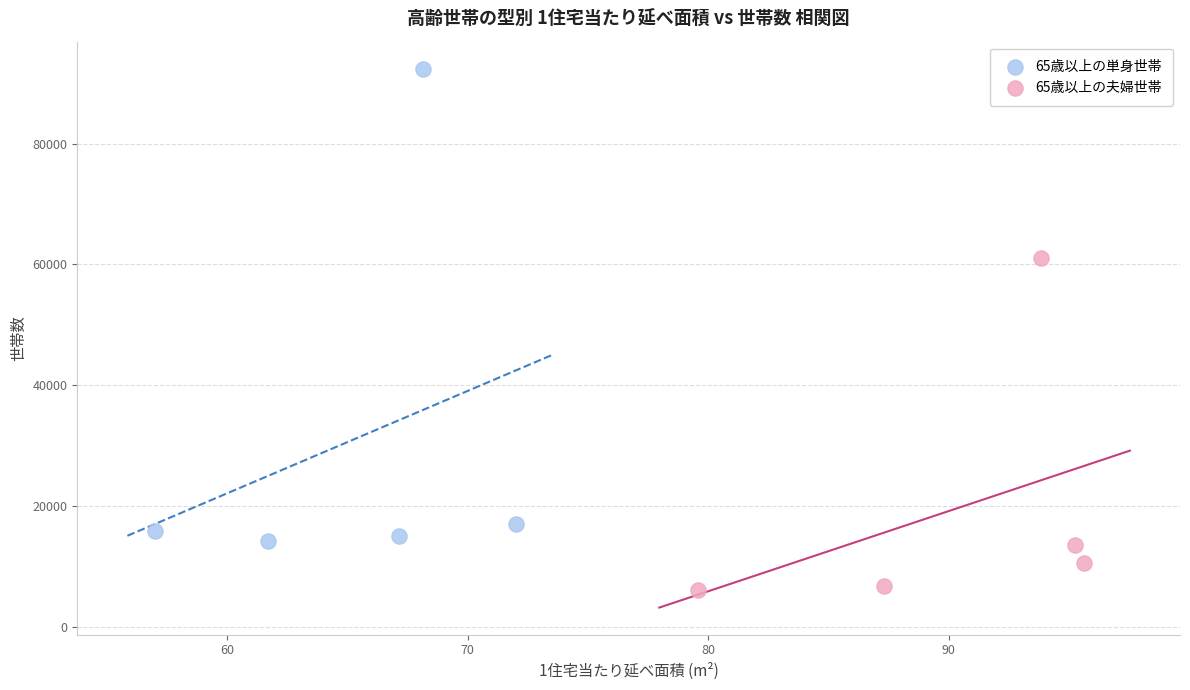

Which series has the widest spread of Y values?

65歳以上の単身世帯